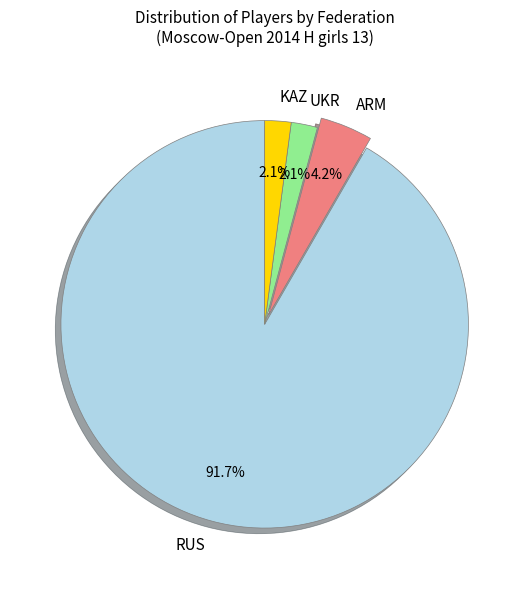

Is the sum of ARM and UKR greater than half?

No